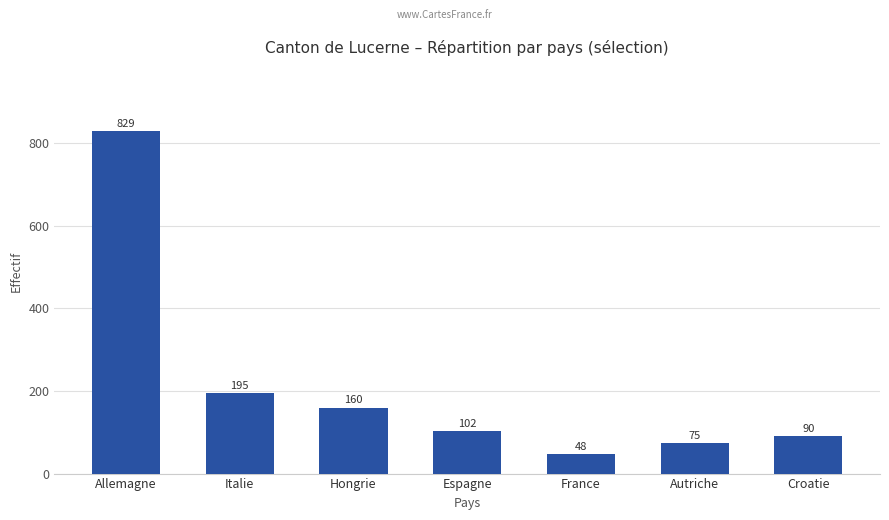

What is the average value?

214